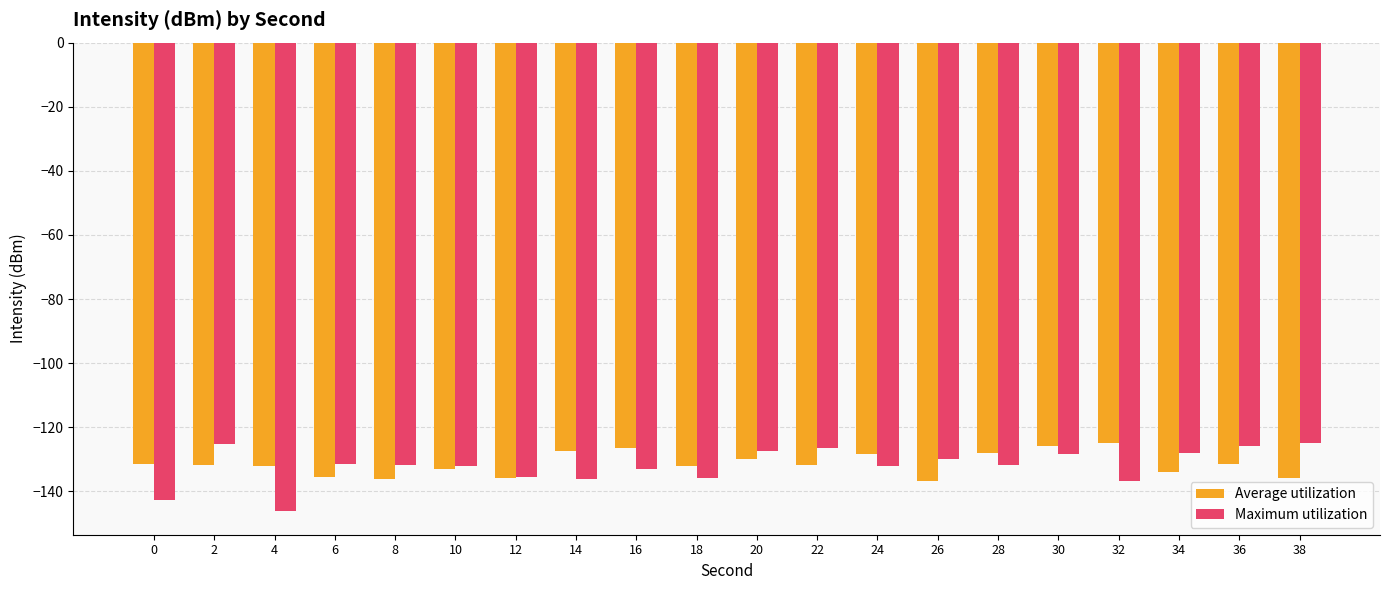

At 4, list the series in order from largest to smallest.

Average utilization, Maximum utilization